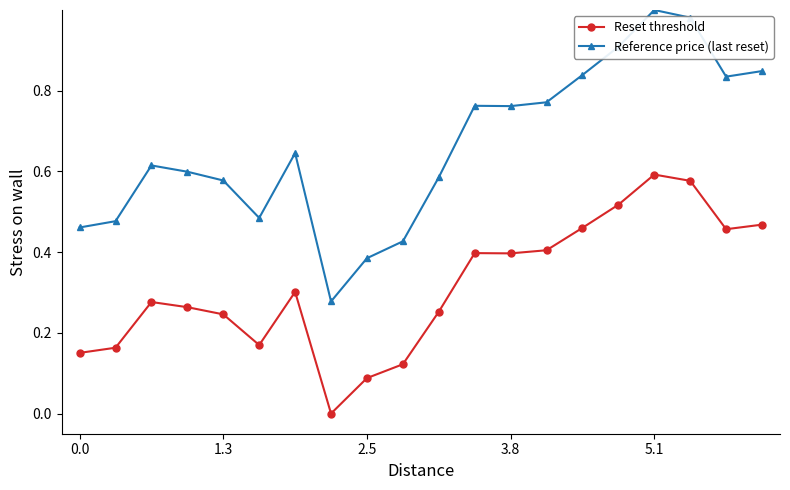

Which series has the largest range (max minus min)?

Reference price (last reset)